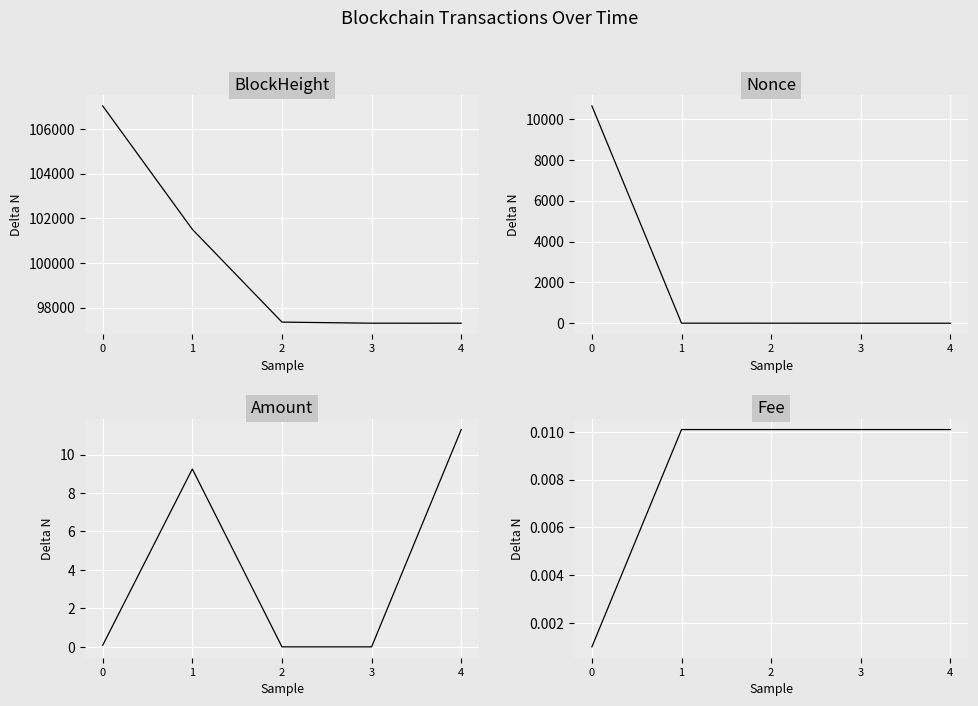

Where is the first local maximum for Amount?

1